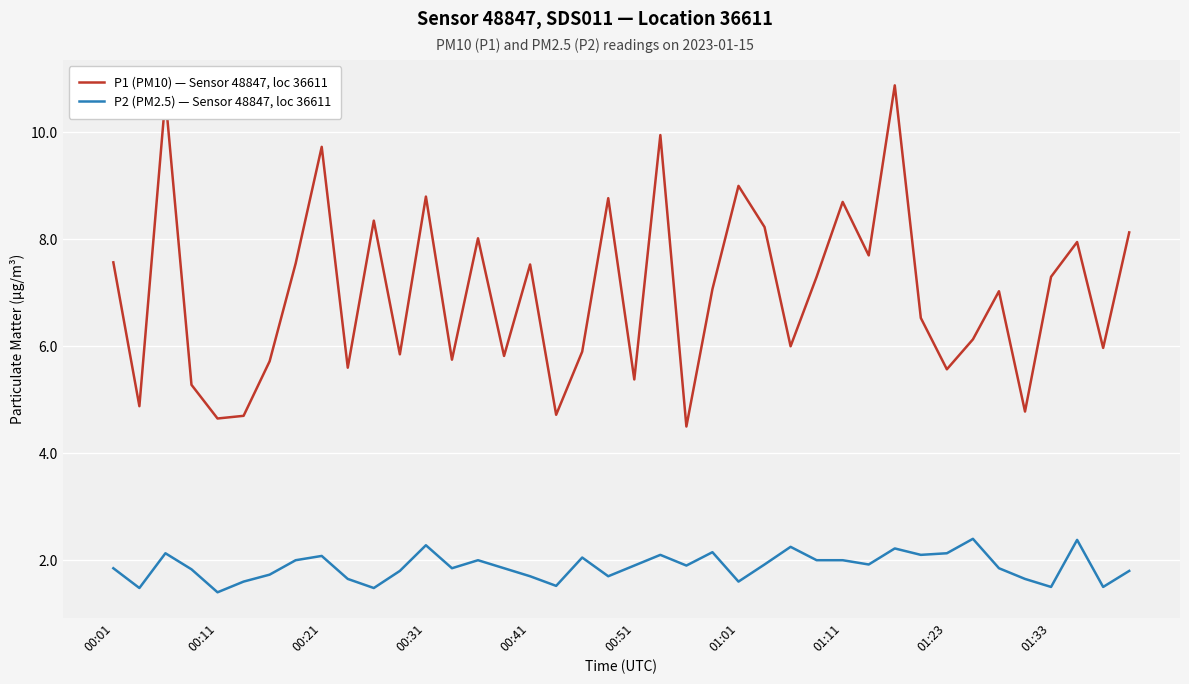

Which series has the largest total across all categories?

P1 (PM10) — Sensor 48847, loc 36611